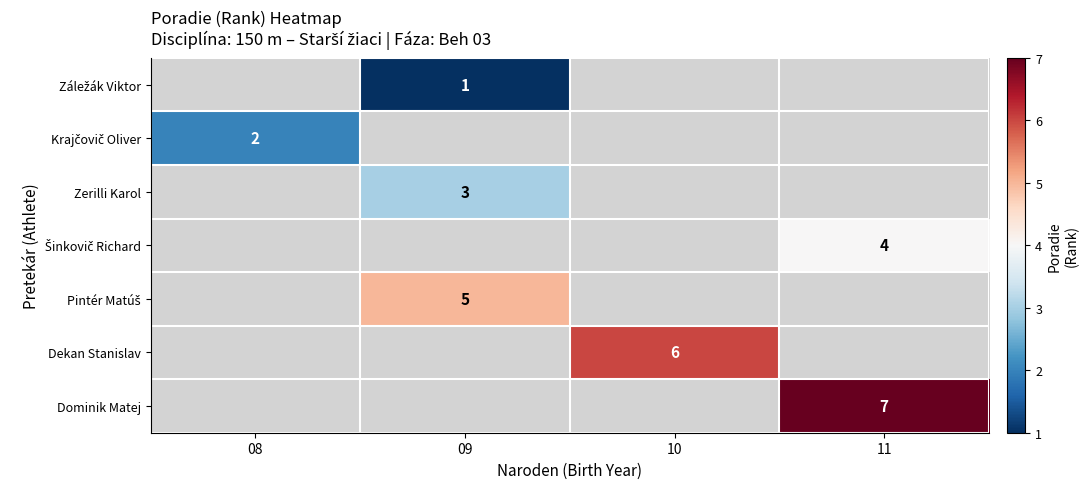

The Dominik Matej series shows 11 at 11. True or false?

False